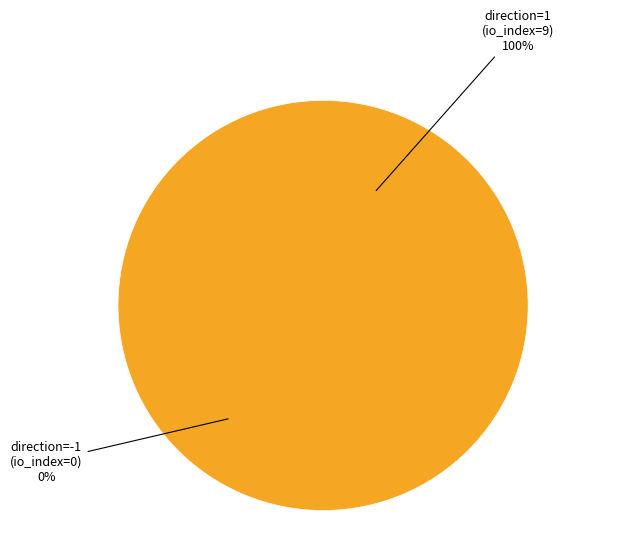

How many slices are in this pie chart?

2